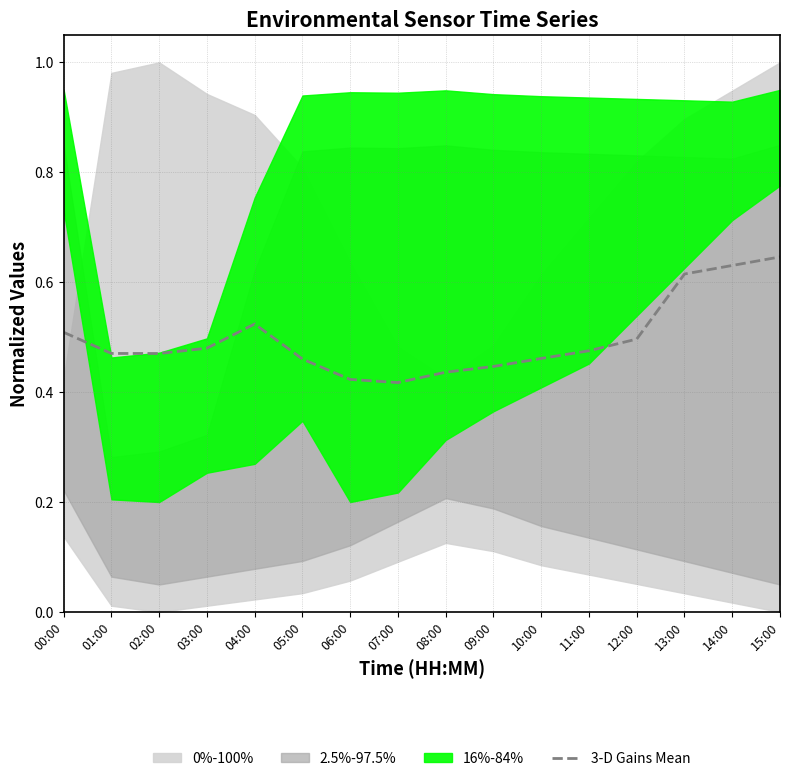

The 3-D Gains Mean series shows 0.6 at 05:00. True or false?

False